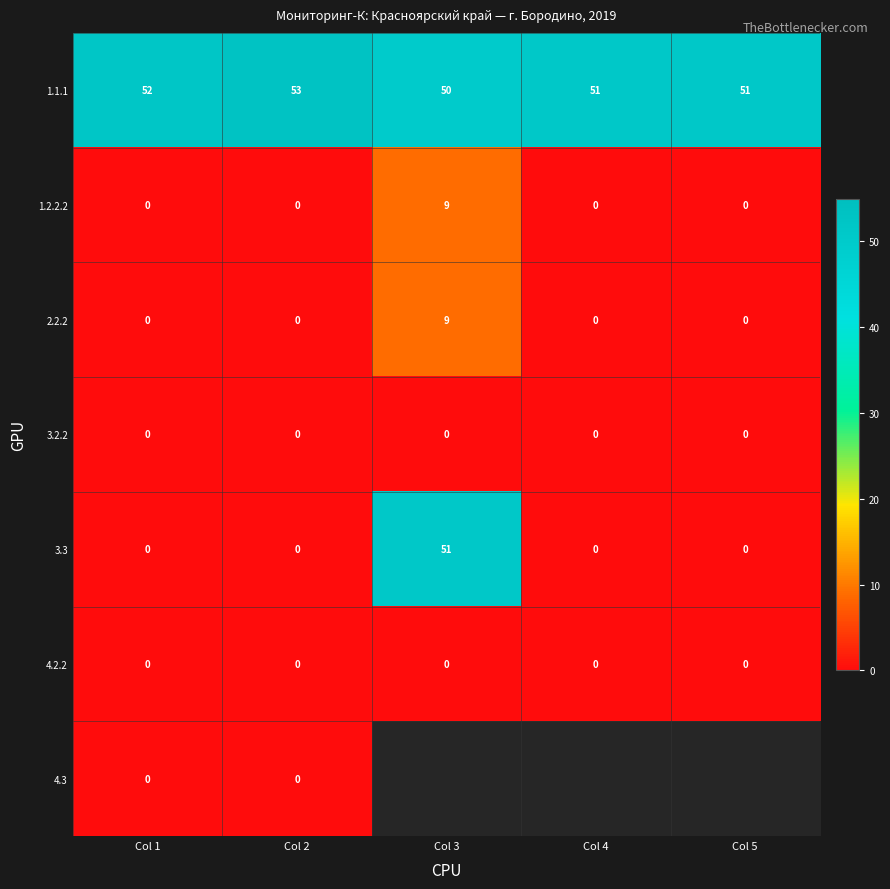

How many positive values does the 2.2.2 series have?

1